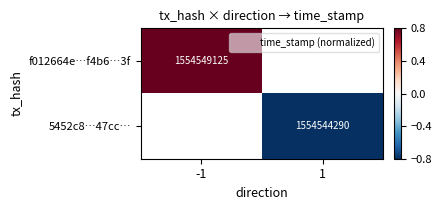

What is the approximate value of 5452c8…47cc… at 1?

-0.8